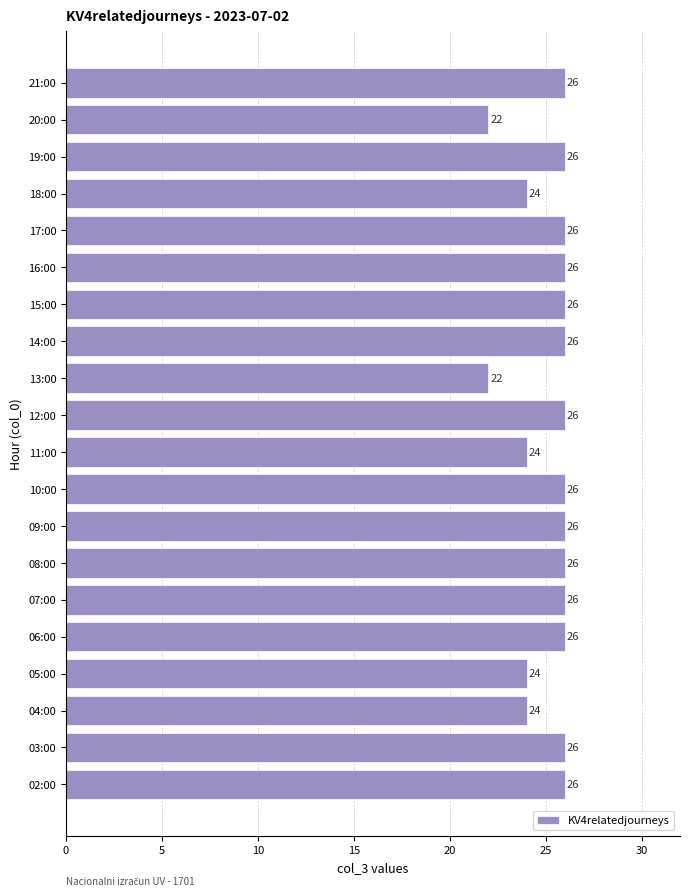

What is the smallest value displayed?

22